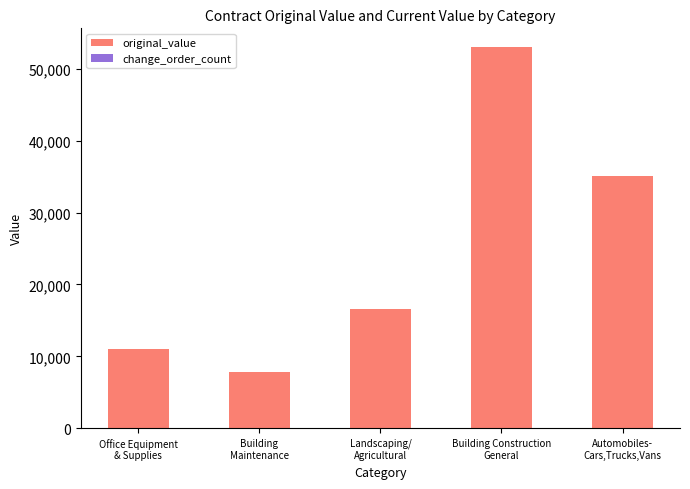

What is the maximum value shown in the chart?

52987.0